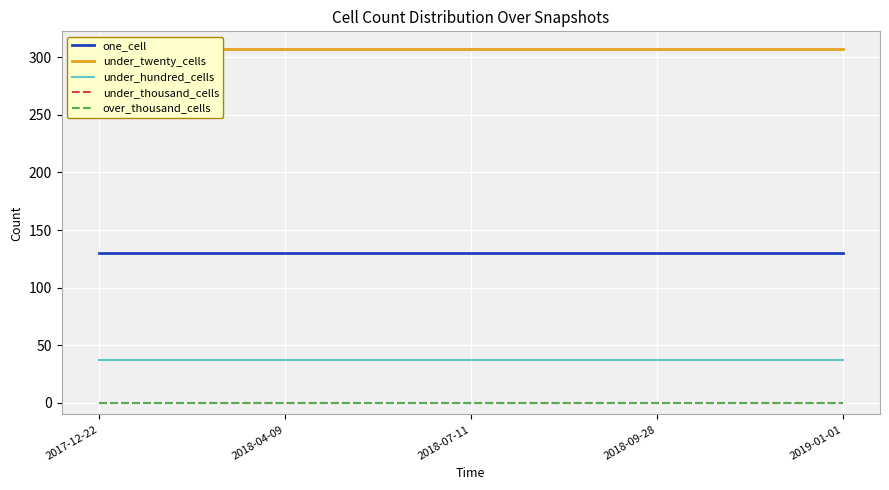

What are all the series names shown in the legend?

one_cell, under_twenty_cells, under_hundred_cells, under_thousand_cells, over_thousand_cells